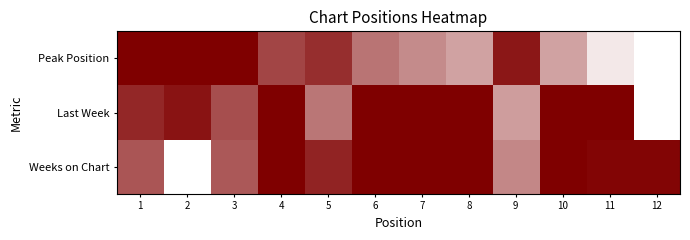

Reading left to right, extract all data points from this chart.

Peak Position: 1=0.0	2=0.0	3=0.0	4=0.3	5=0.2	6=0.5	7=0.5	8=0.6	9=0.1	10=0.6	11=0.9	12=1.0
Last Week: 1=0.2	2=0.1	3=0.3	4=0.0	5=0.5	6=0.0	7=0.0	8=0.0	9=0.6	10=0.0	11=0.0	12=1.0
Weeks on Chart: 1=0.3	2=1.0	3=0.3	4=0.0	5=0.1	6=0.0	7=0.0	8=0.0	9=0.5	10=0.0	11=0.0	12=0.0